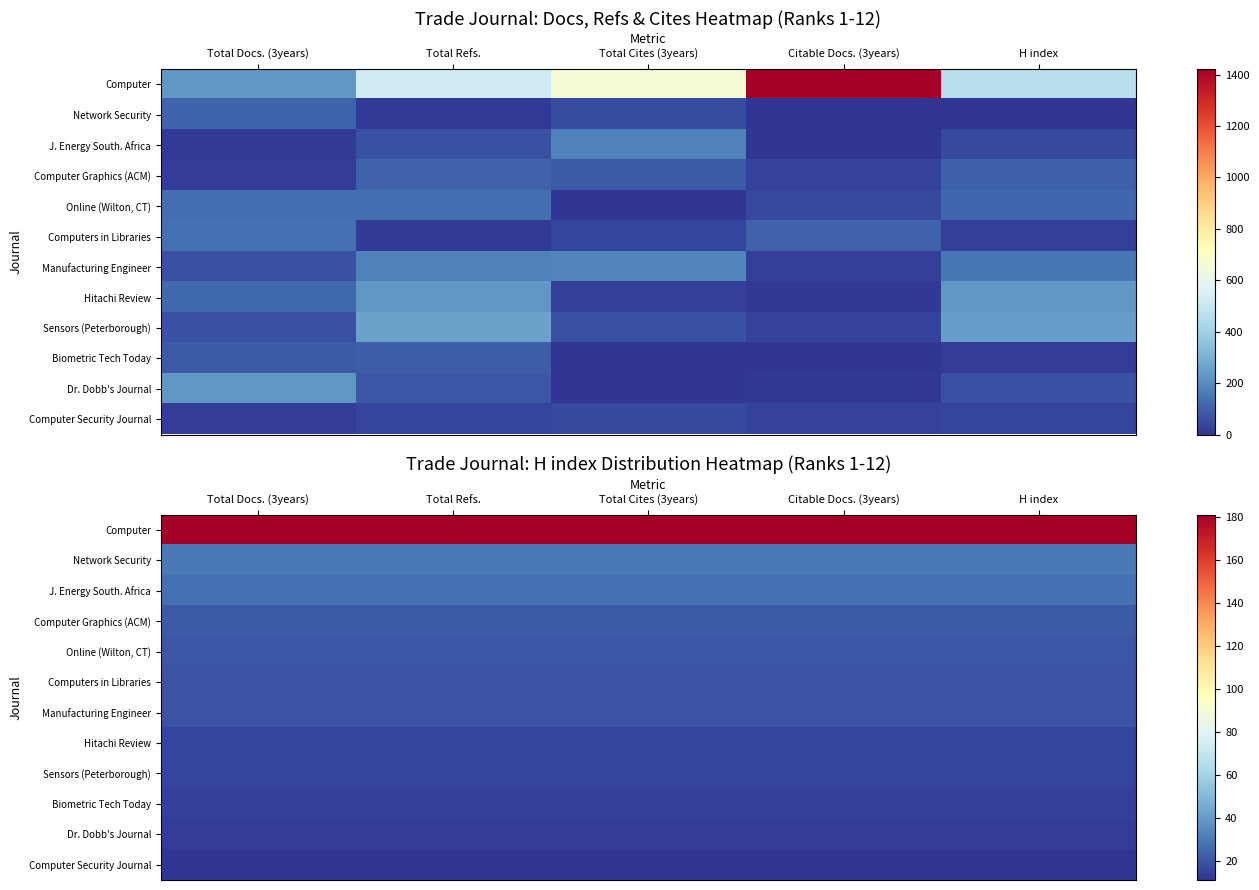

Read the Computer Graphics (ACM) value at H index.

21